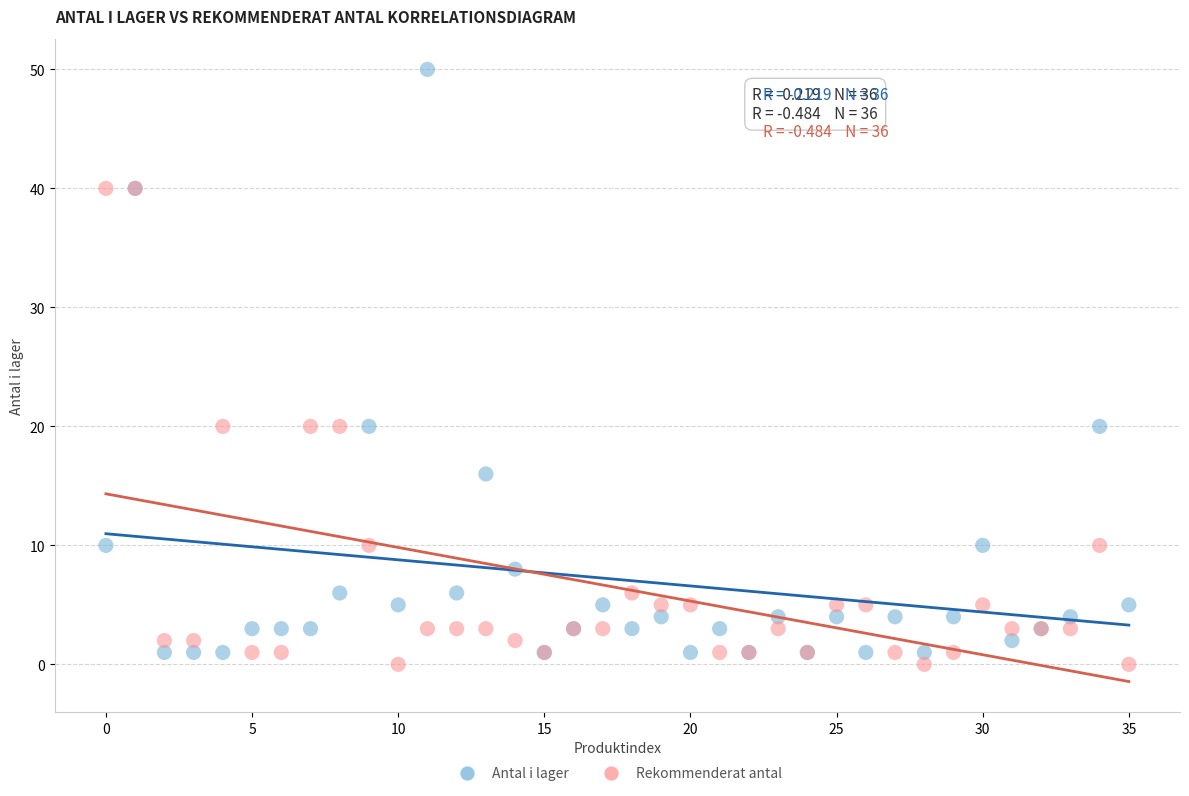

Which series reaches the maximum Y coordinate?

Antal i lager